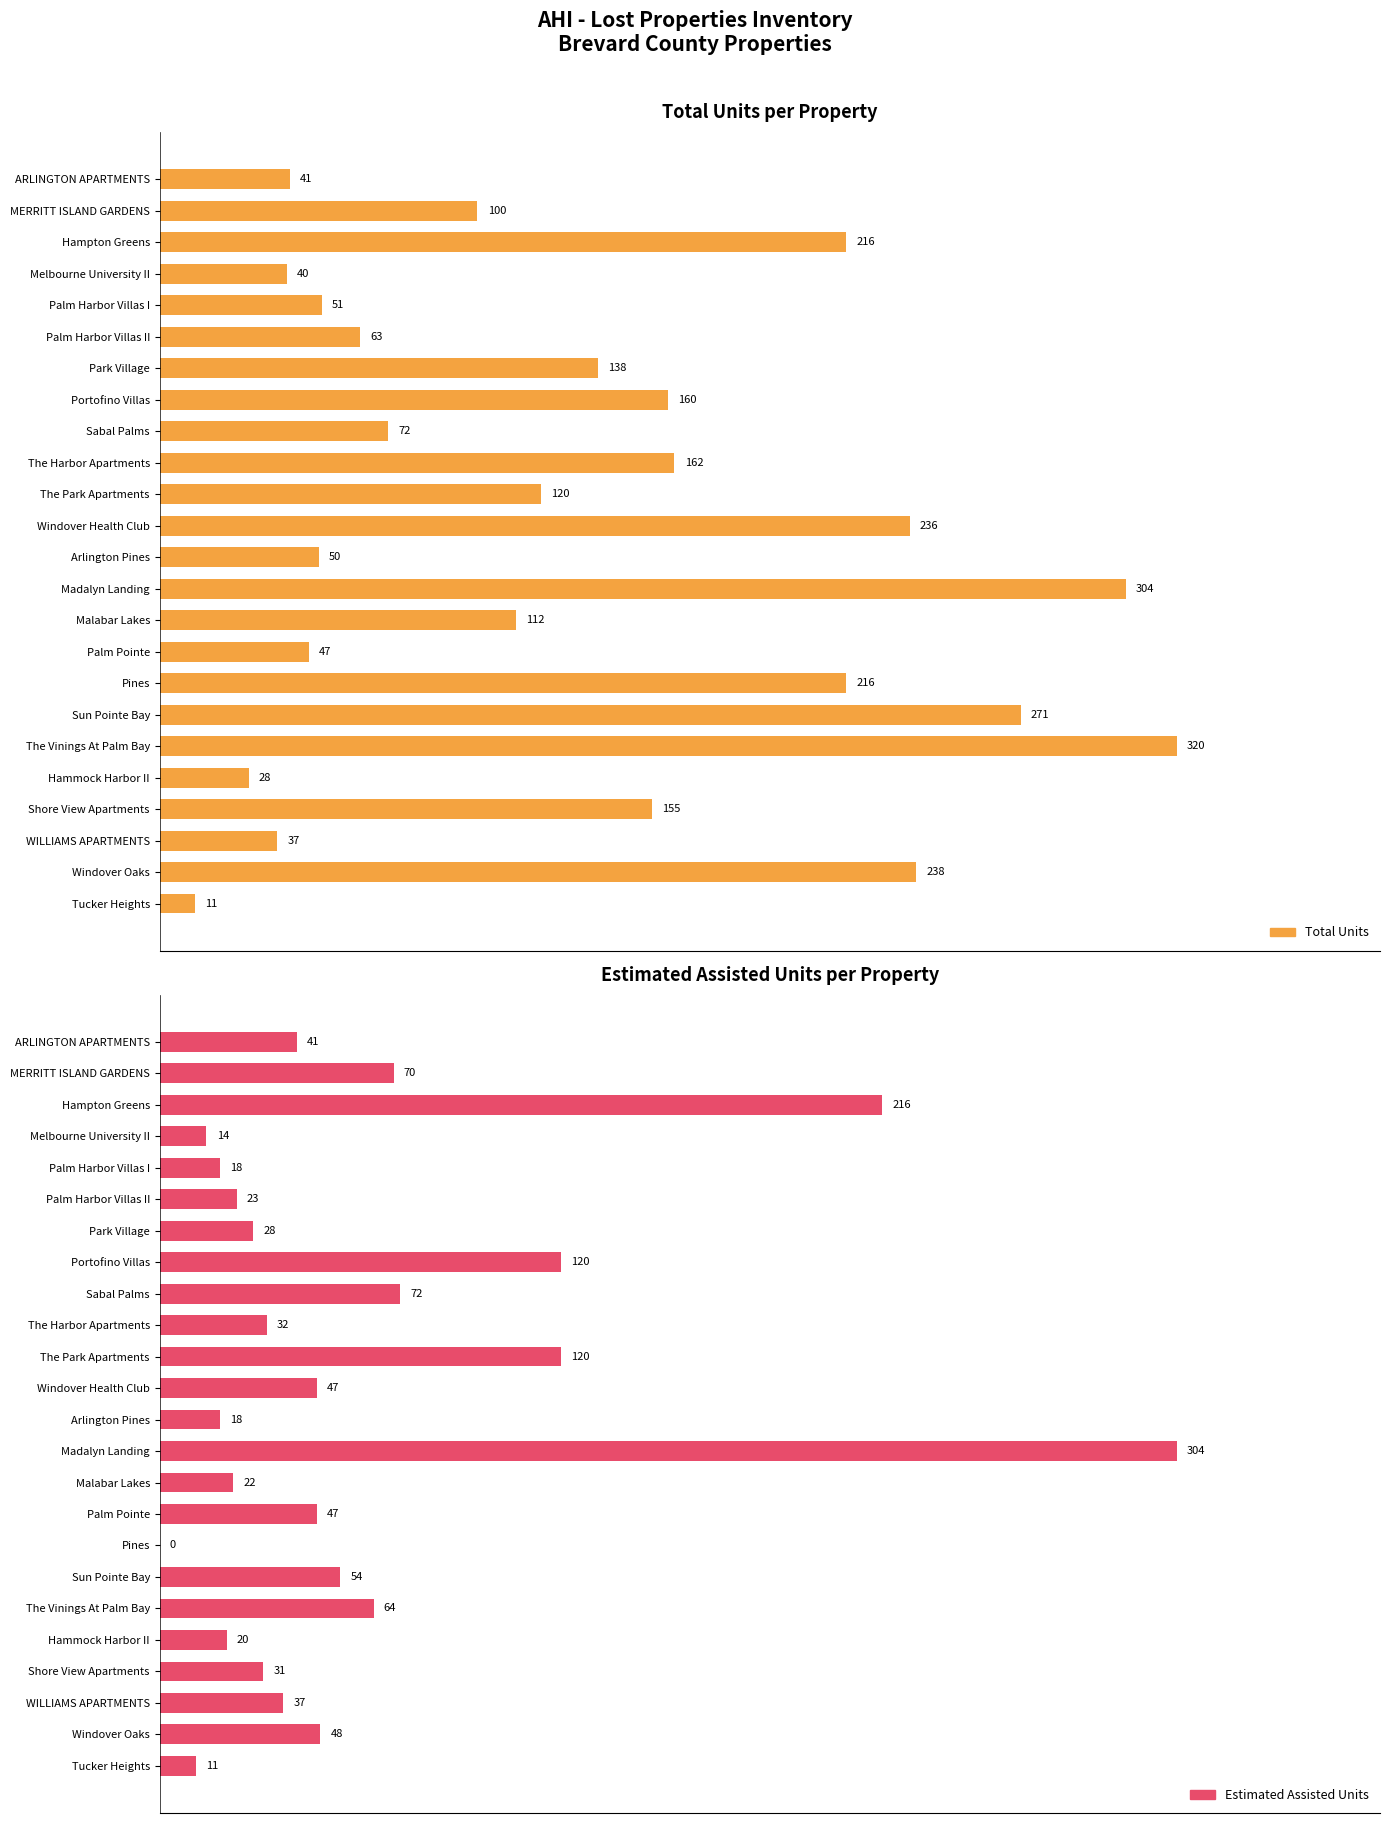

Rank the series by their average value, from highest to lowest.

Total Units, Estimated Assisted Units